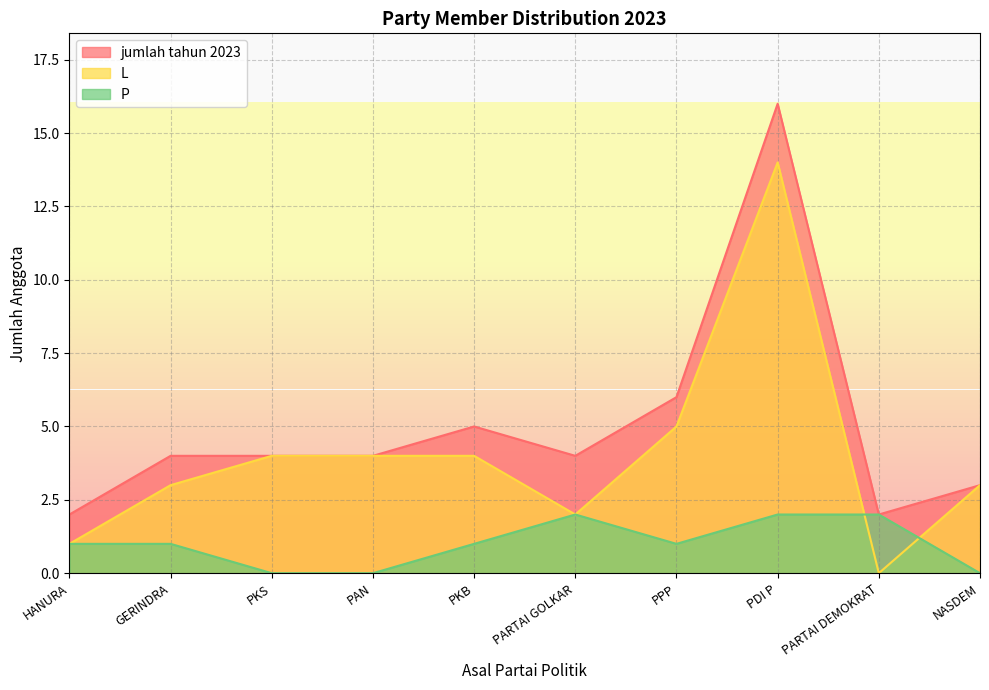

Reading left to right, what are all the values shown in this chart?

L: HANURA=1	GERINDRA=3	PKS=4	PAN=4	PKB=4	PARTAI GOLKAR=2	PPP=5	PDI P=14	PARTAI DEMOKRAT=0	NASDEM=3
P: HANURA=1	GERINDRA=1	PKS=0	PAN=0	PKB=1	PARTAI GOLKAR=2	PPP=1	PDI P=2	PARTAI DEMOKRAT=2	NASDEM=0
jumlah tahun 2023: HANURA=2	GERINDRA=4	PKS=4	PAN=4	PKB=5	PARTAI GOLKAR=4	PPP=6	PDI P=16	PARTAI DEMOKRAT=2	NASDEM=3